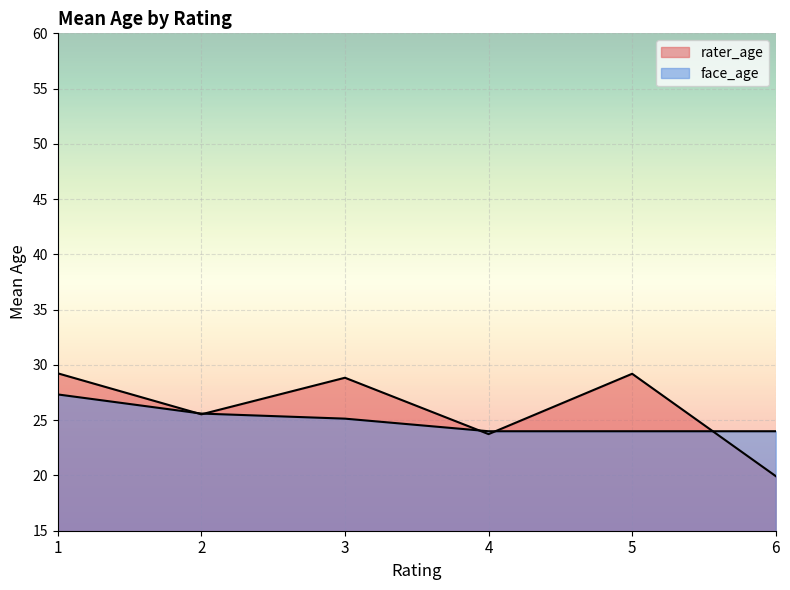

What is the total value across all series at 3?

53.3